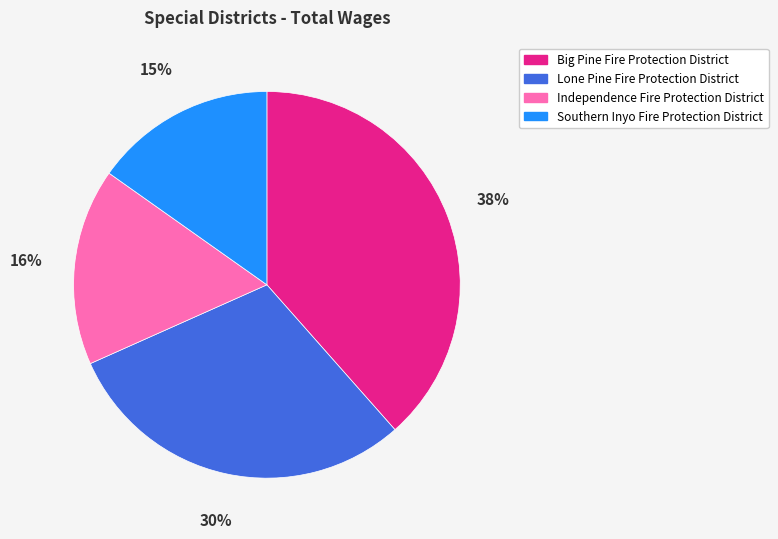

To the nearest percent, what is the average slice percentage?

25%